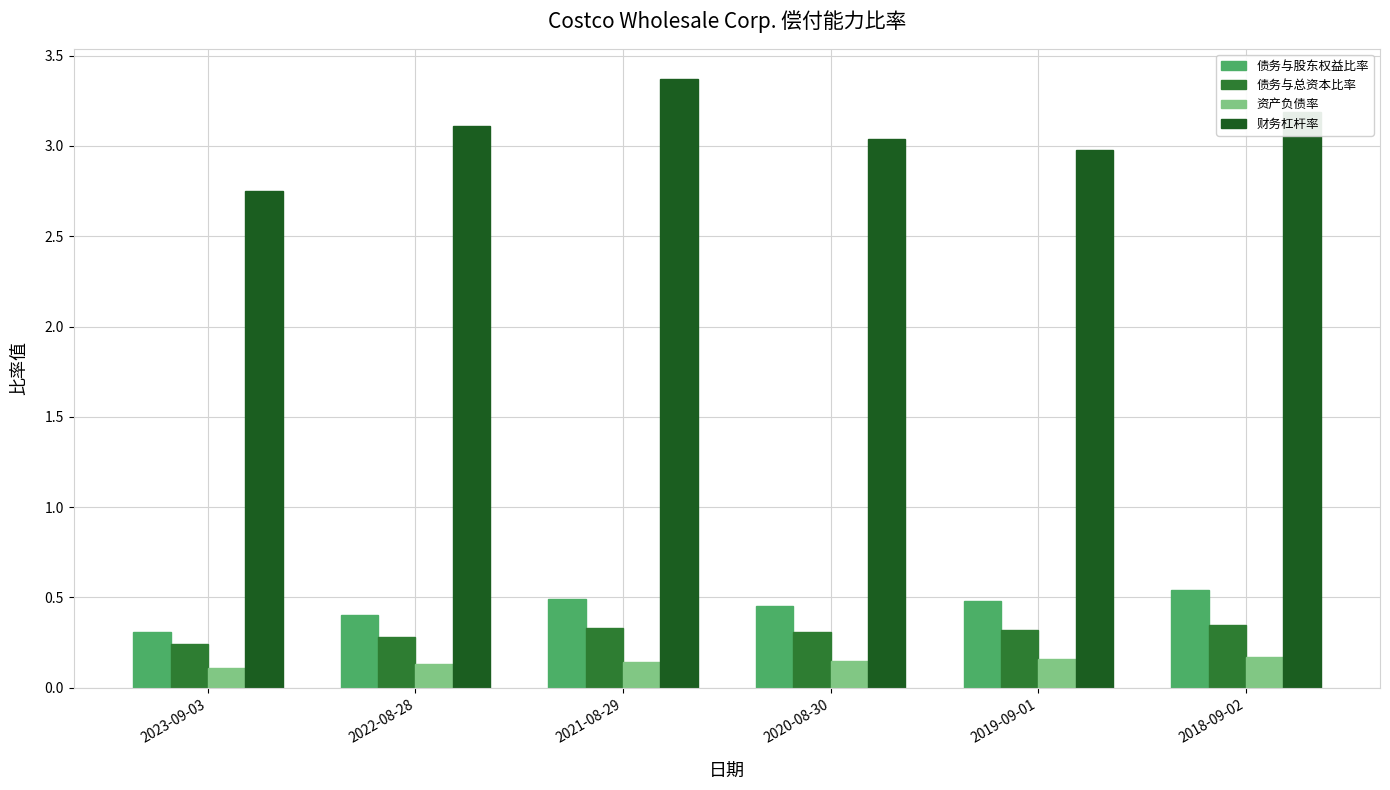

What is the greatest value displayed?

3.4